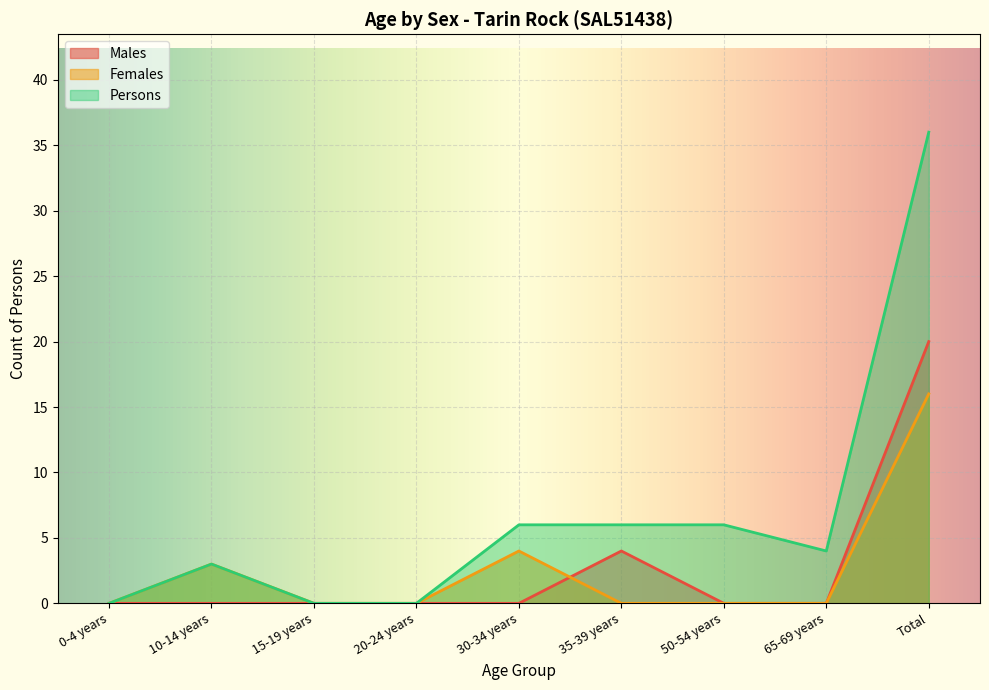

True or false: Females has more than 2 points higher than both neighbors.

False